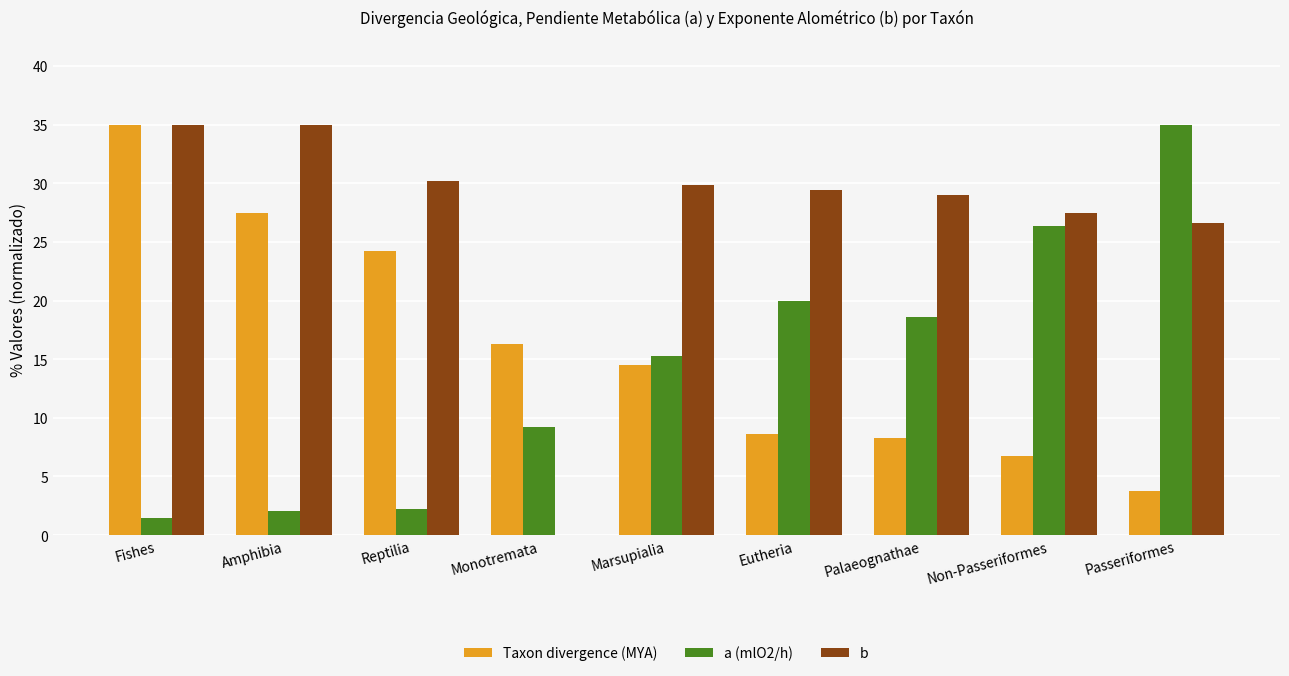

What are all the series names shown in the legend?

Taxon divergence (MYA), a (mlO2/h), b